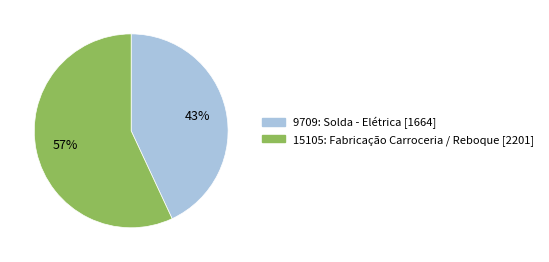

The 15105: Fabricação Carroceria / Reboque slice represents 72% of the pie. True or false?

False